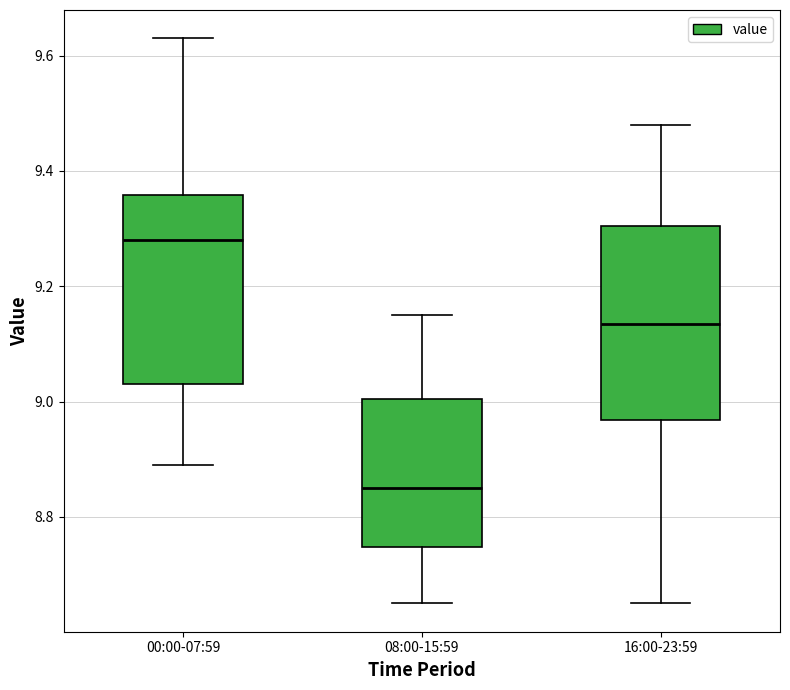

Which box has the highest median line?

00:00-07:59